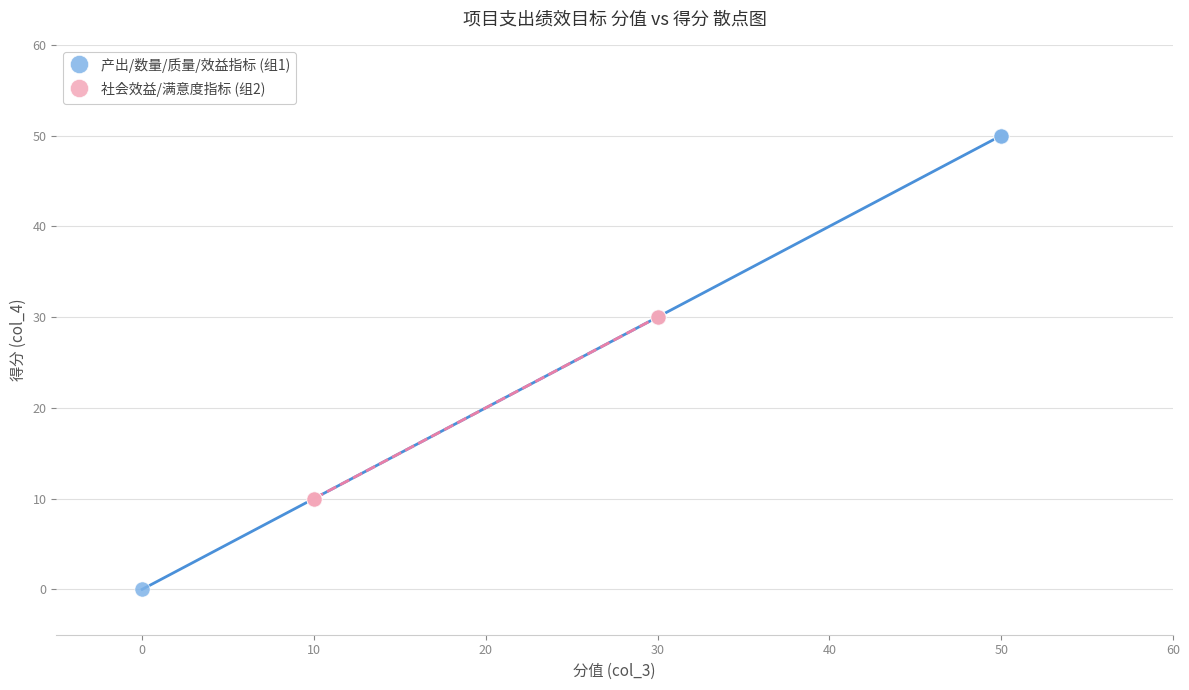

Which series has the widest spread of Y values?

产出/数量/质量/效益指标 (组1)